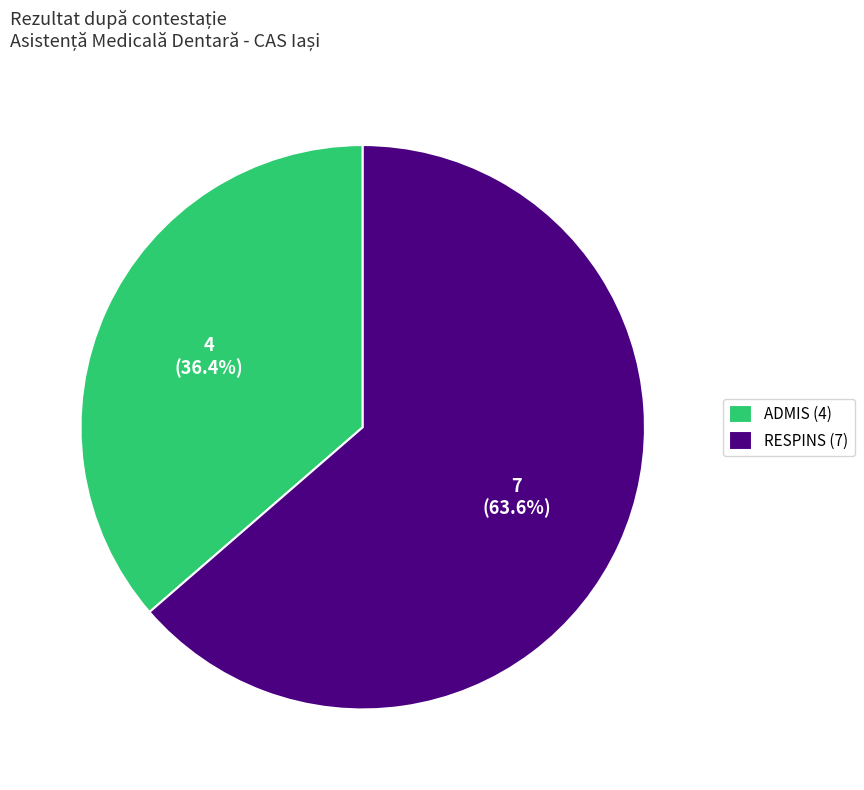

How many slices are in this pie chart?

2